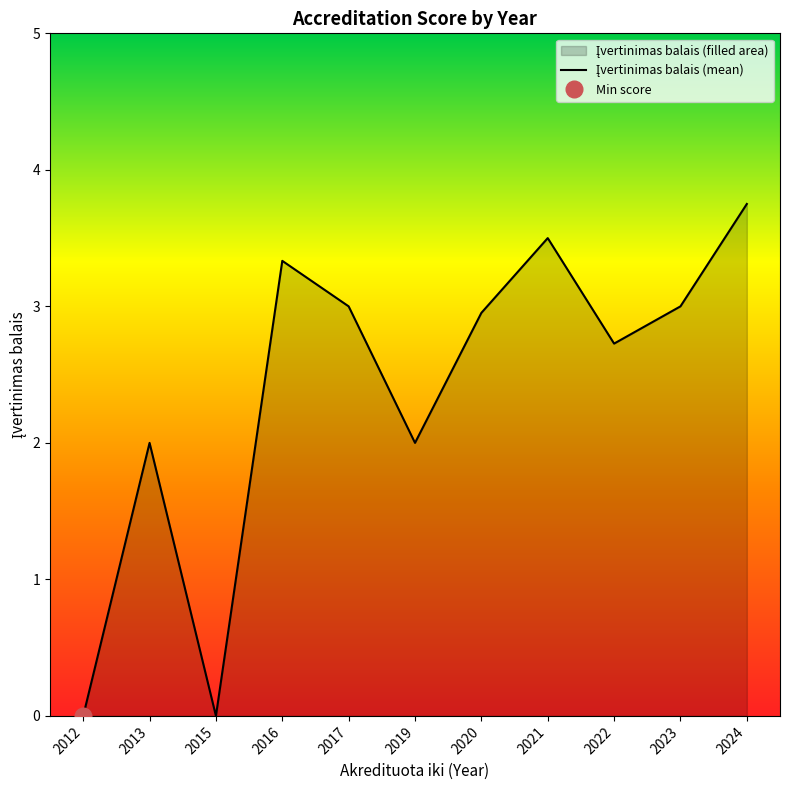

At which category does the data reach its first local valley?

2015